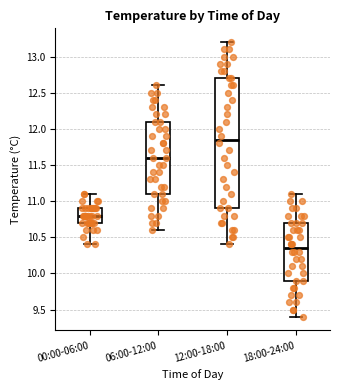

Where is the upper edge of the box for 18:00-24:00 on the y-axis? The values are not printed on the chart, so give them approximately, as read against the axis.

10.70